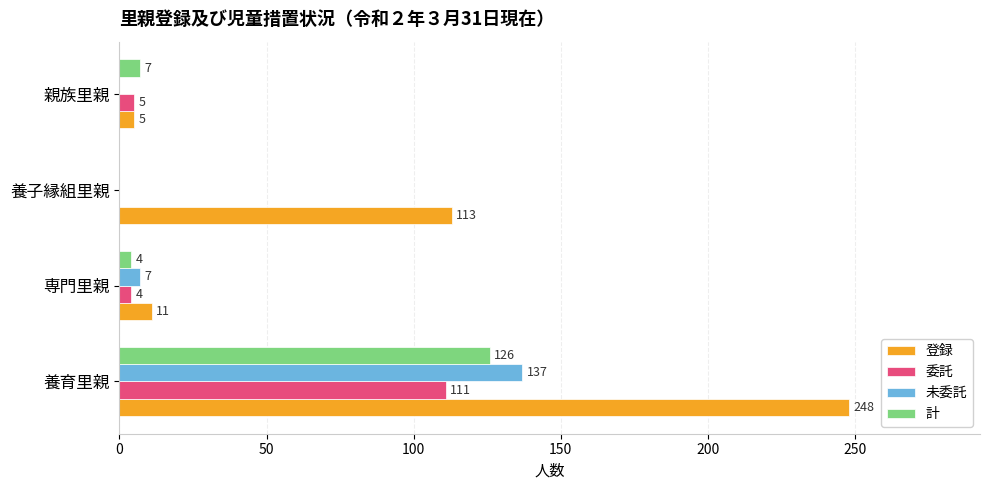

Is it true that 未委託 equals 74 at 親族里親?

False